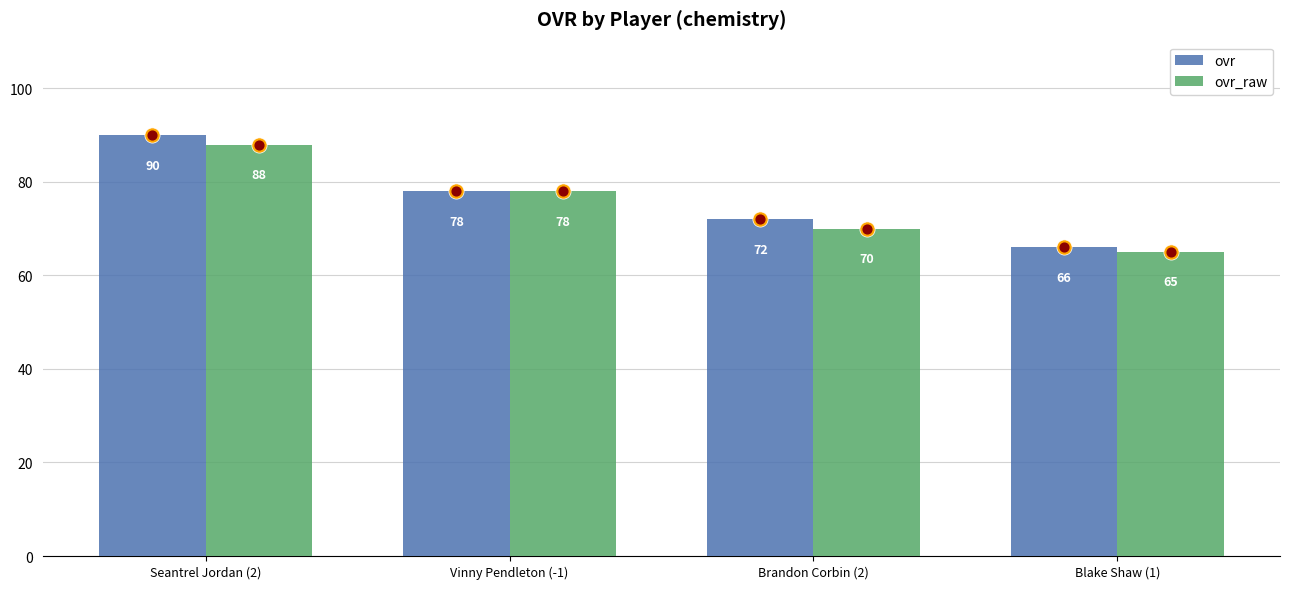

Which series has the largest total across all categories?

ovr